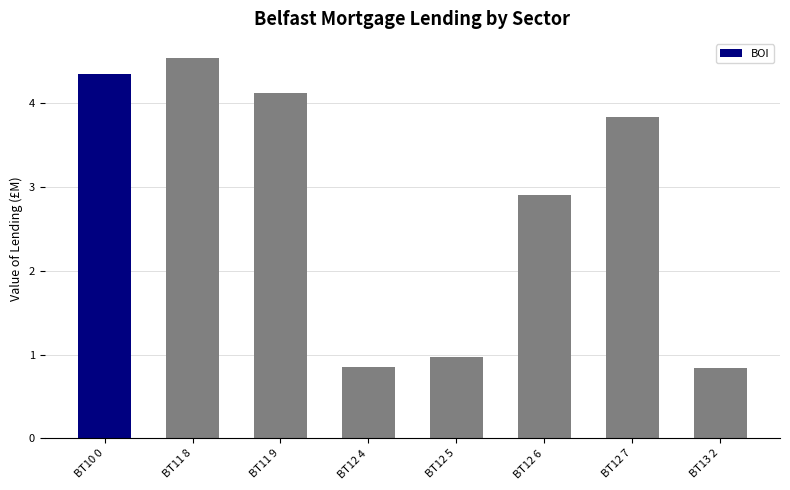

What is the value of the 8th bar from the left?

0.8